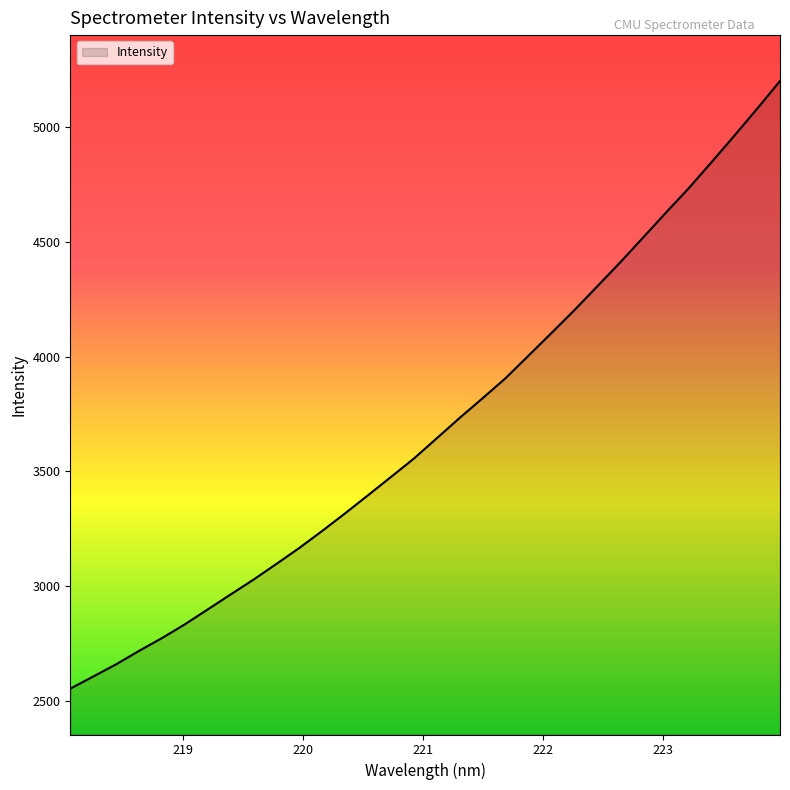

What is the minimum value shown in the chart?

2552.6